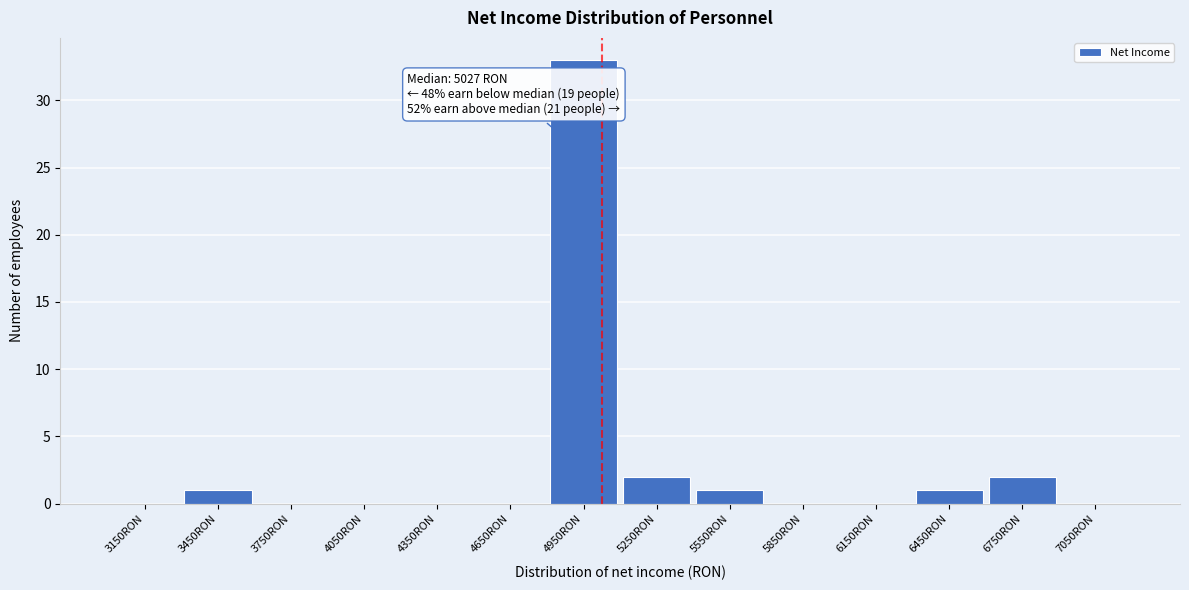

Which range on the x-axis has the tallest bar?

4800 to 5100